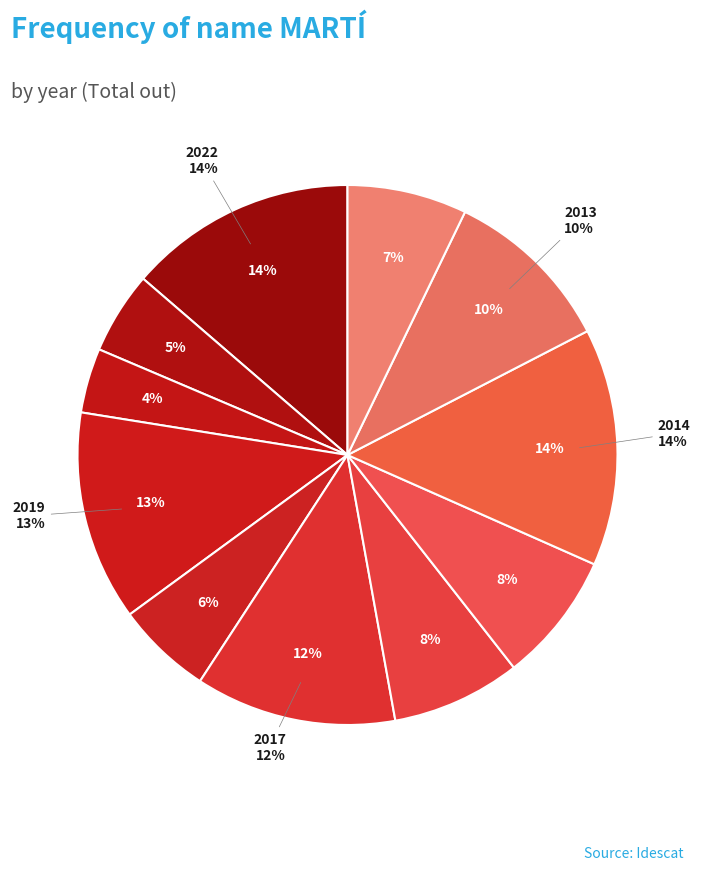

To the nearest percent, what portion does 2015 represent?

8%